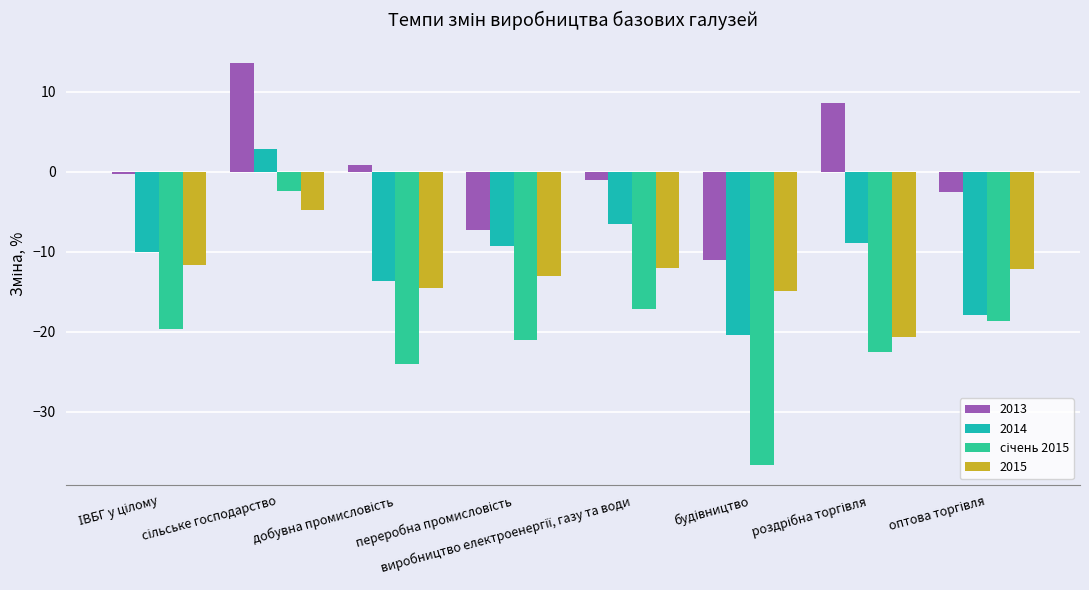

How many groups of bars are there?

8